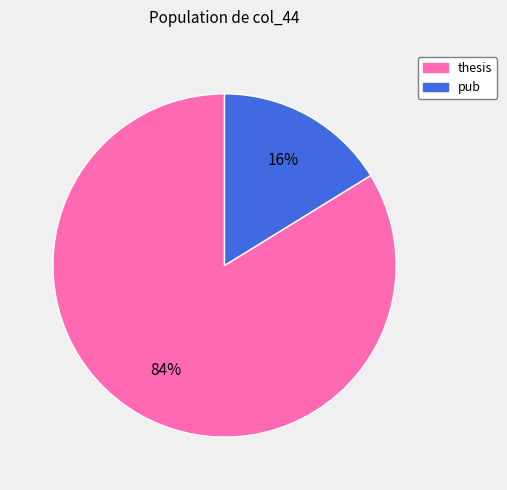

Between thesis and pub, which is larger?

thesis